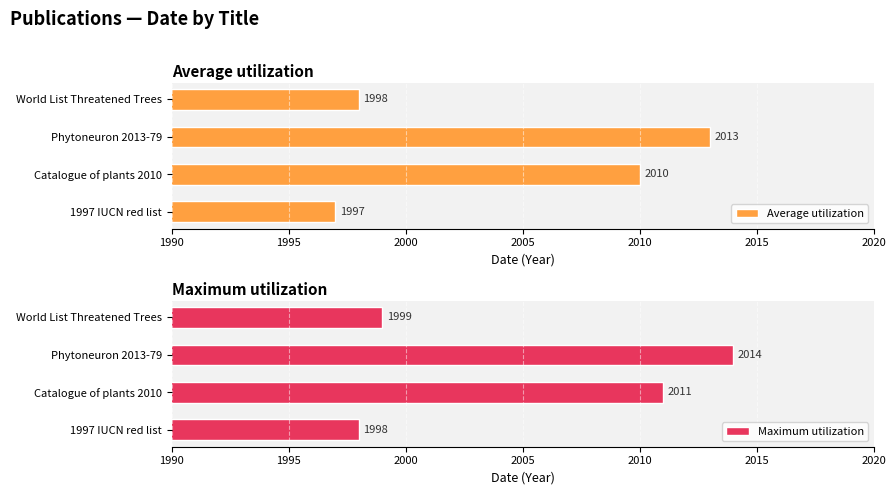

Is it true that Average utilization equals 3505 at 2000?

False